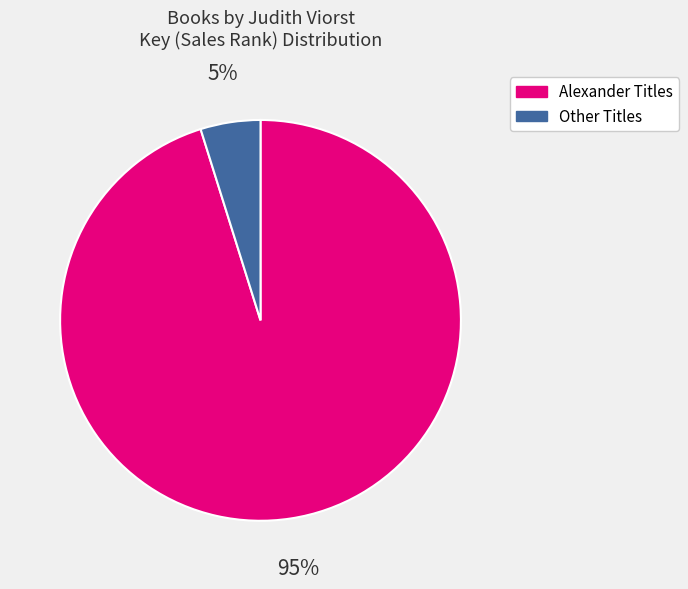

To the nearest percent, what is the average slice percentage?

50%